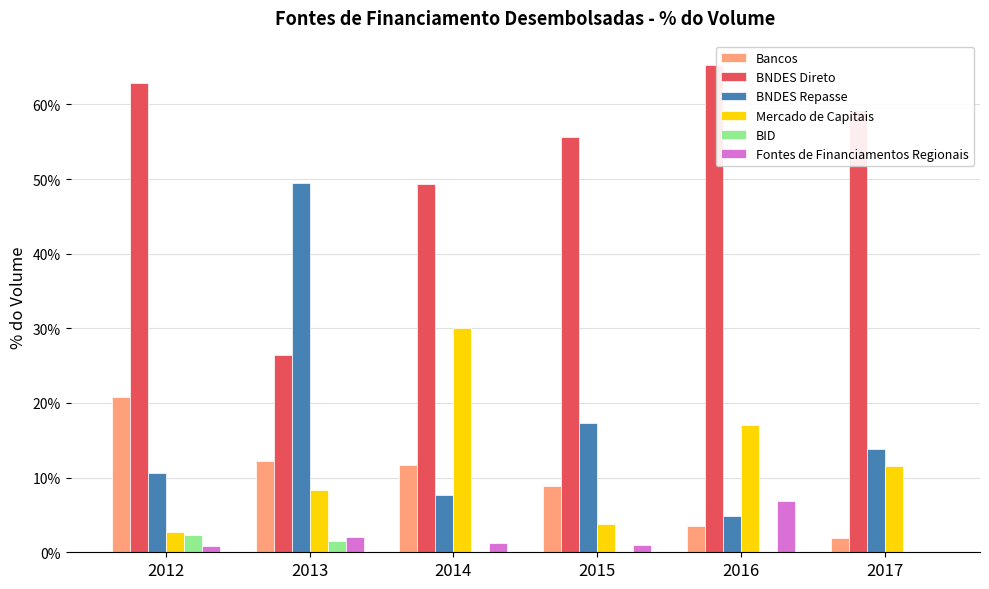

List the series in order of their peak value, lowest first.

BID, Fontes de Financiamentos Regionais, Bancos, Mercado de Capitais, BNDES Repasse, BNDES Direto